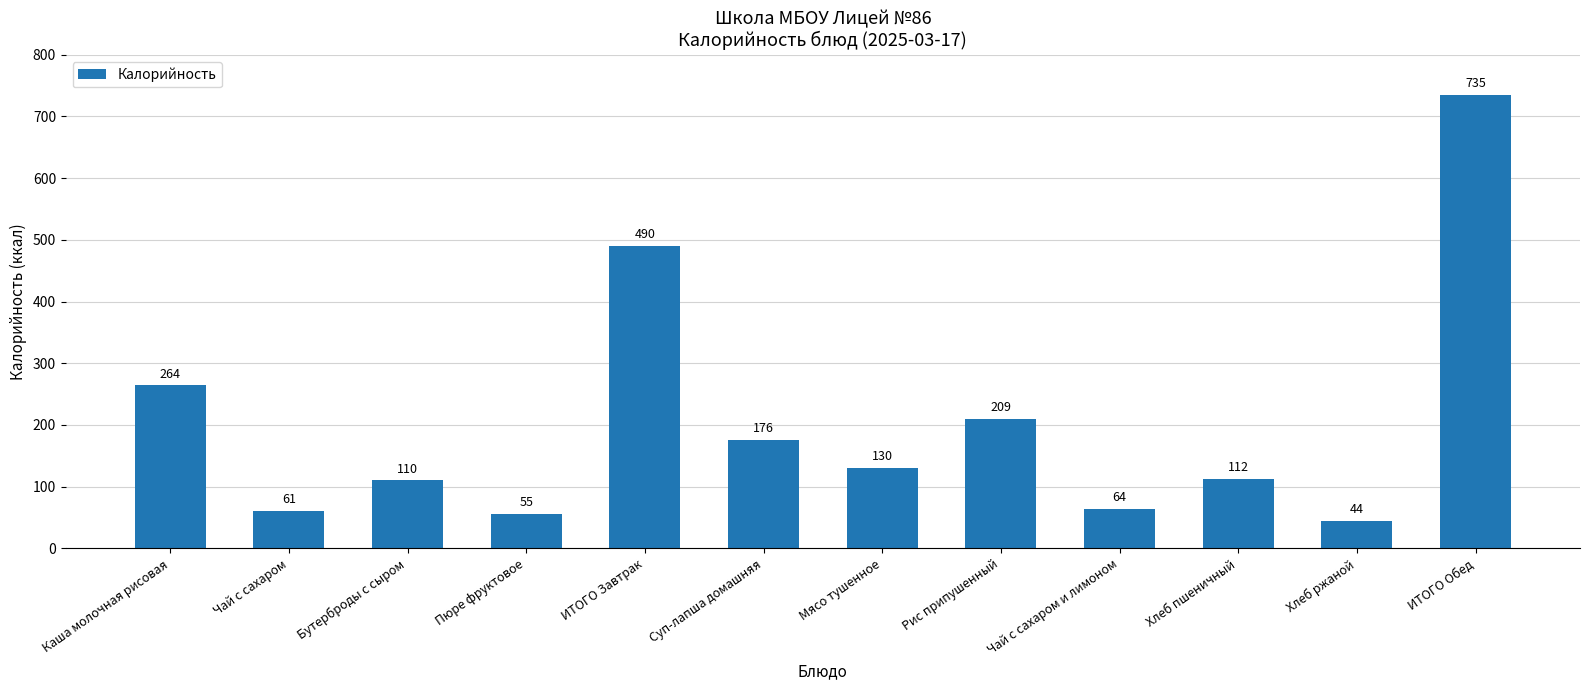

What is the greatest value displayed?

735